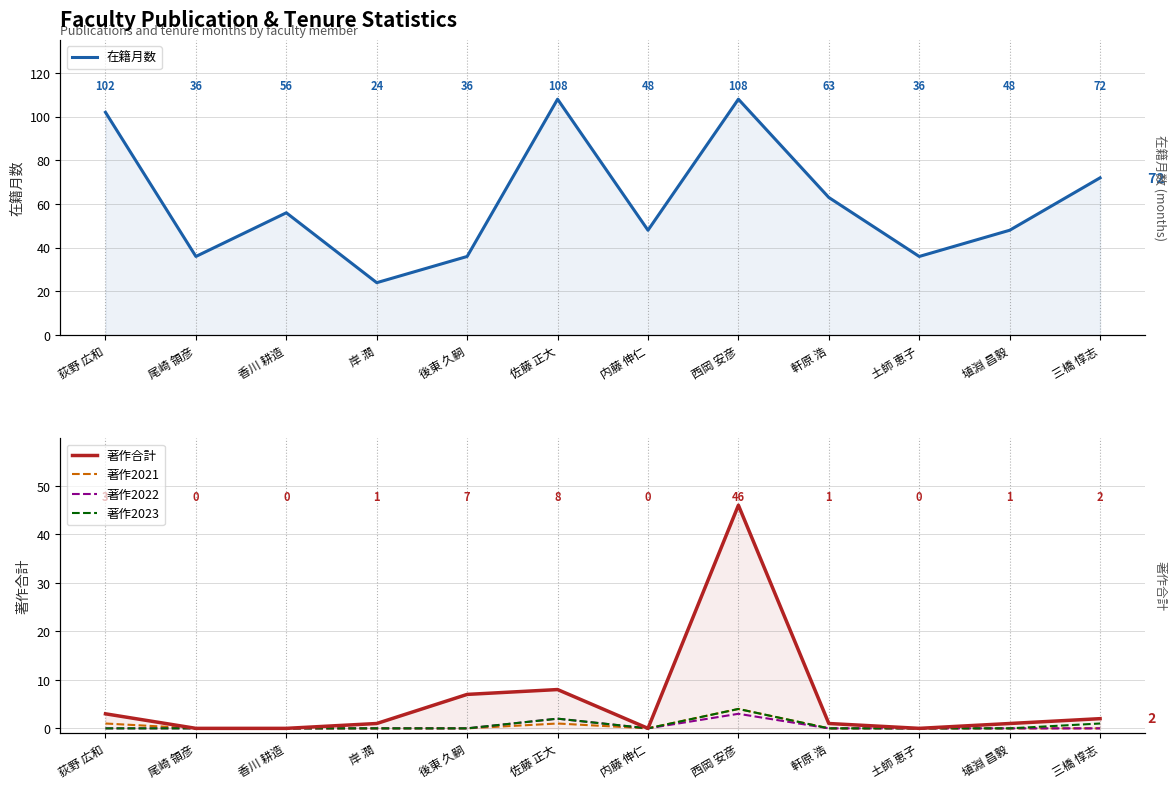

Is it true that 在籍月数 equals 72 at 三橋 惇志?

True